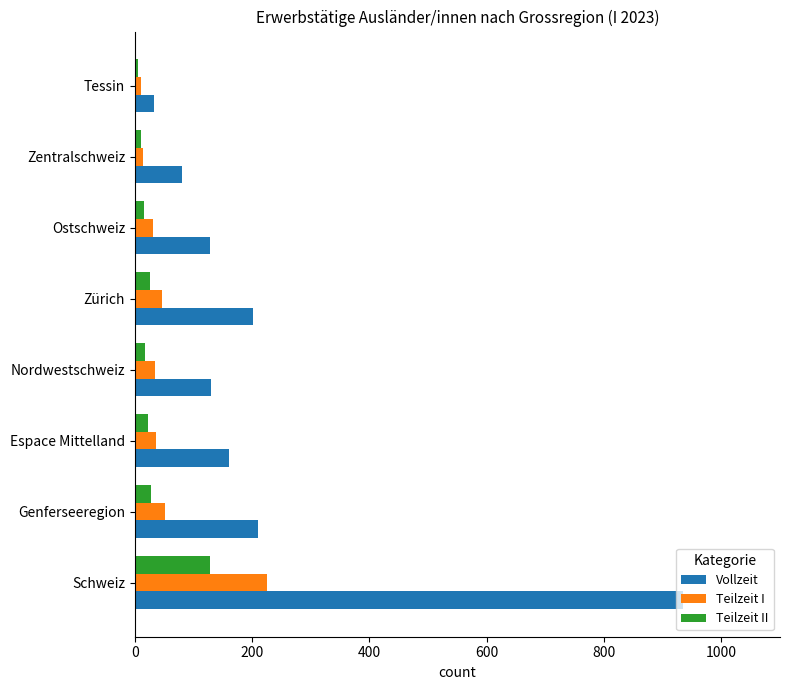

Is it true that Teilzeit I equals 84.0 at Genferseeregion?

False